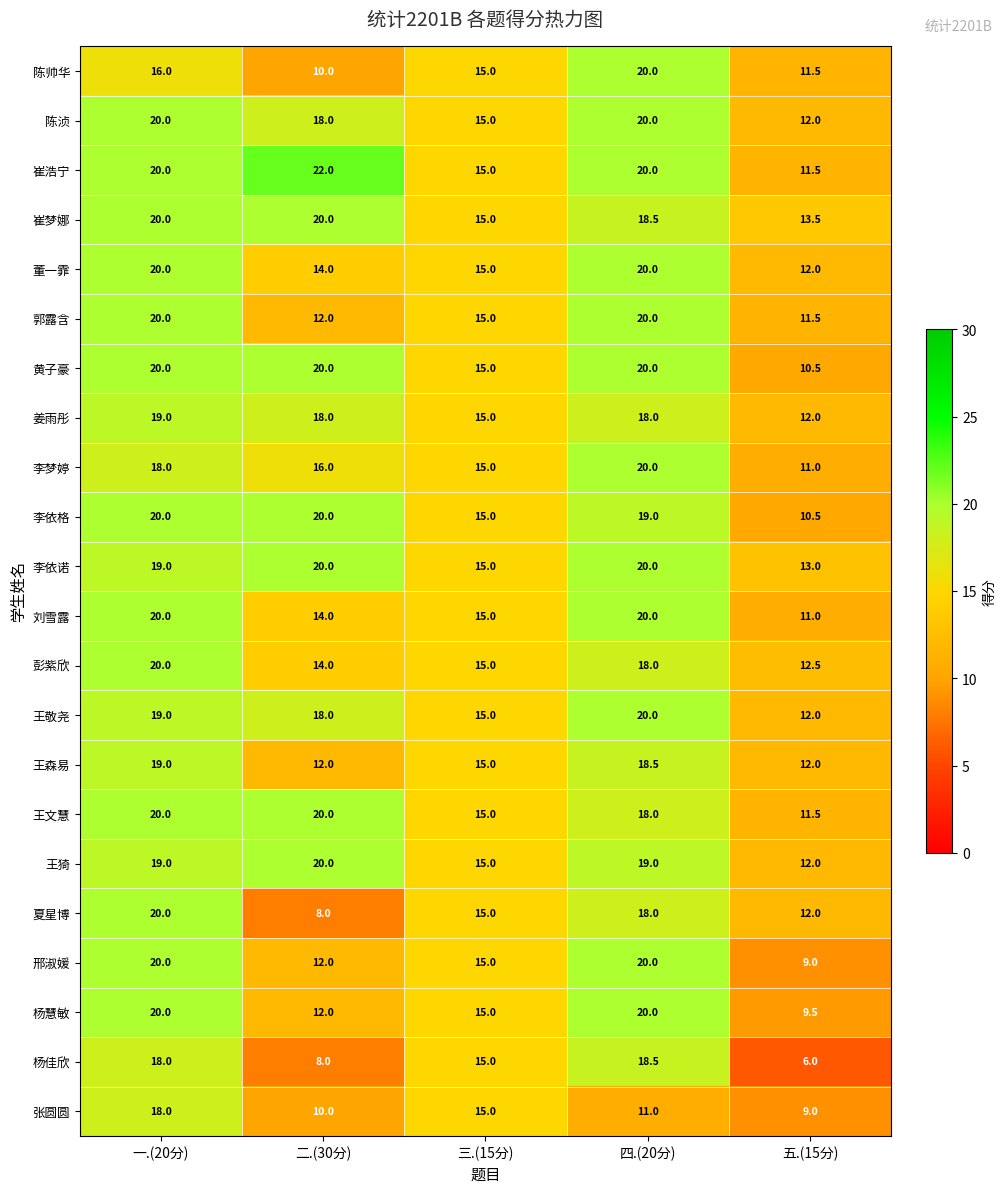

At which label does 王敬尧 first exceed 18?

一.(20分)